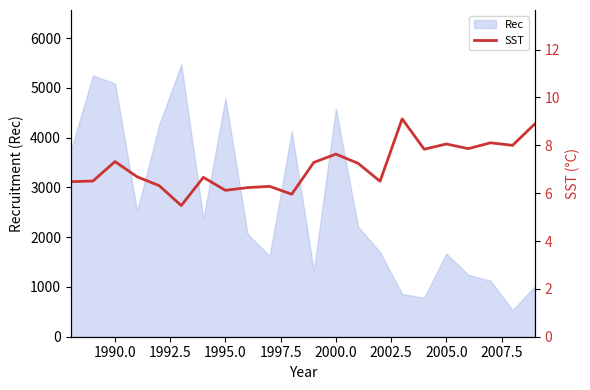

Is it true that Rec equals 5087 at 1990.0?

True